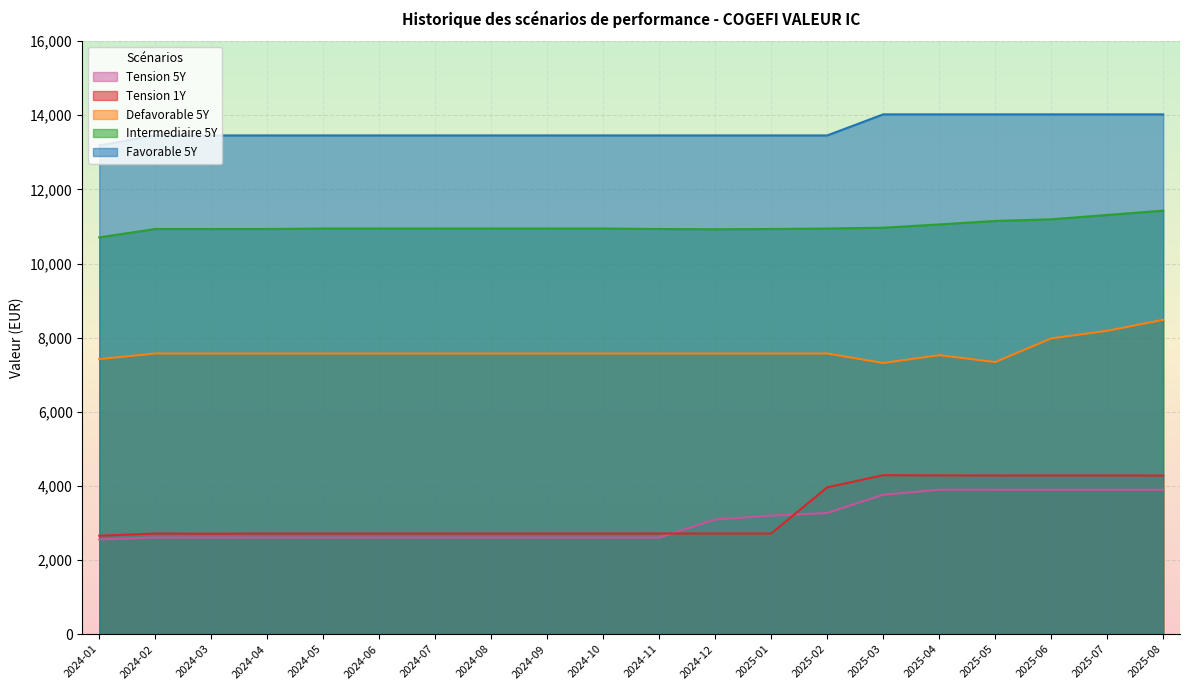

Read the Intermediaire 5Y value at 2025-05.

11149.4